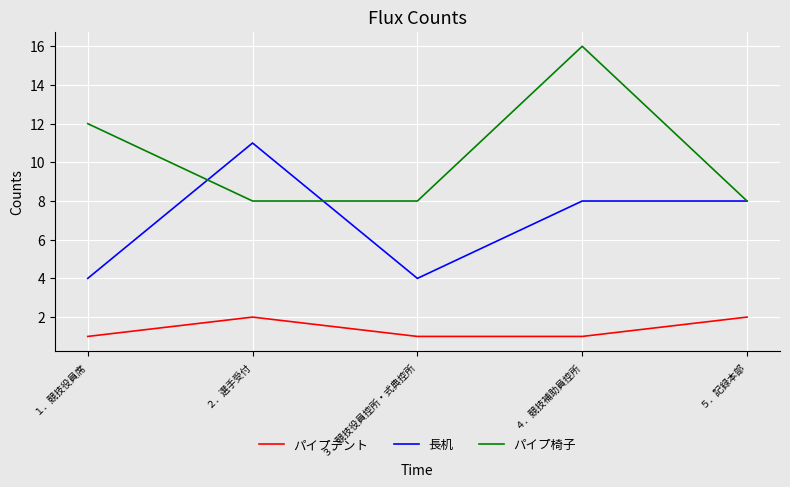

At which label does パイプ椅子 reach its peak?

４．競技補助員控所